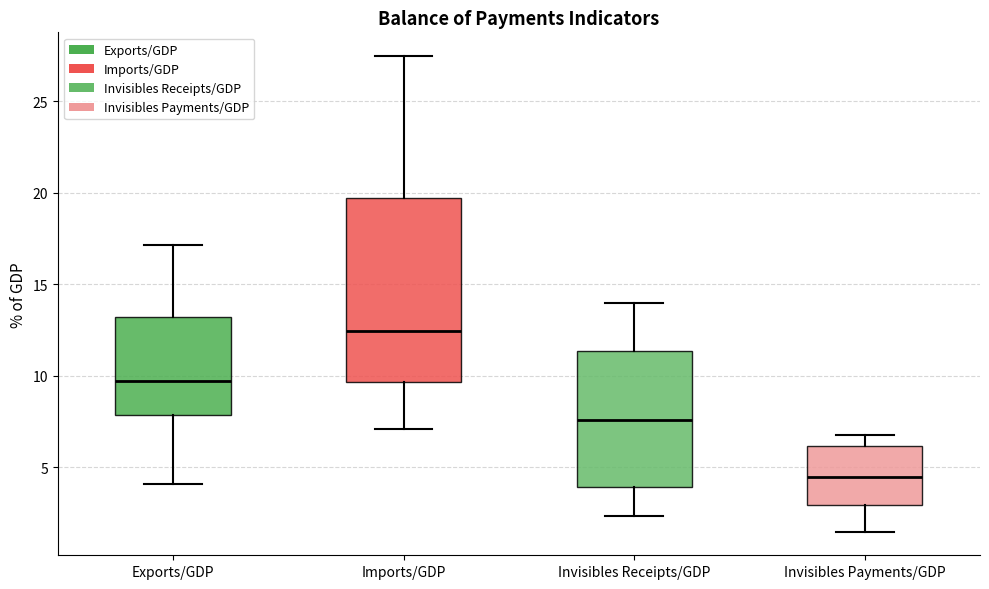

Where does the lower whisker of the box for Invisibles Payments/GDP end on the y-axis? The values are not printed on the chart, so give them approximately, as read against the axis.

1.5